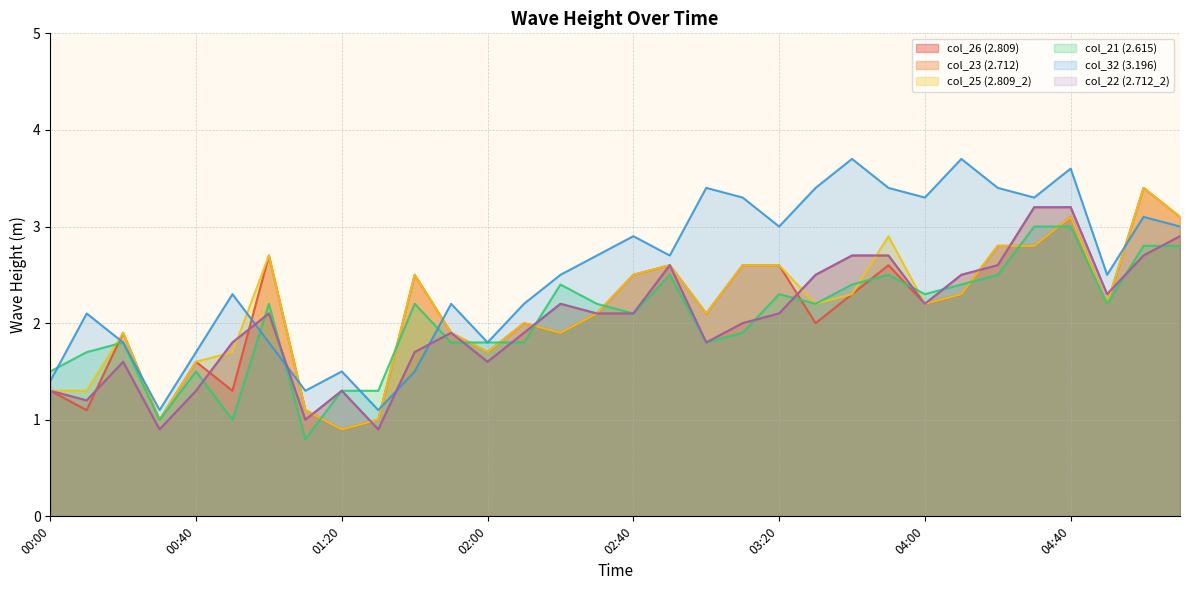

What is the difference between the second highest and minimum values in the 2.809_2 series?

2.2